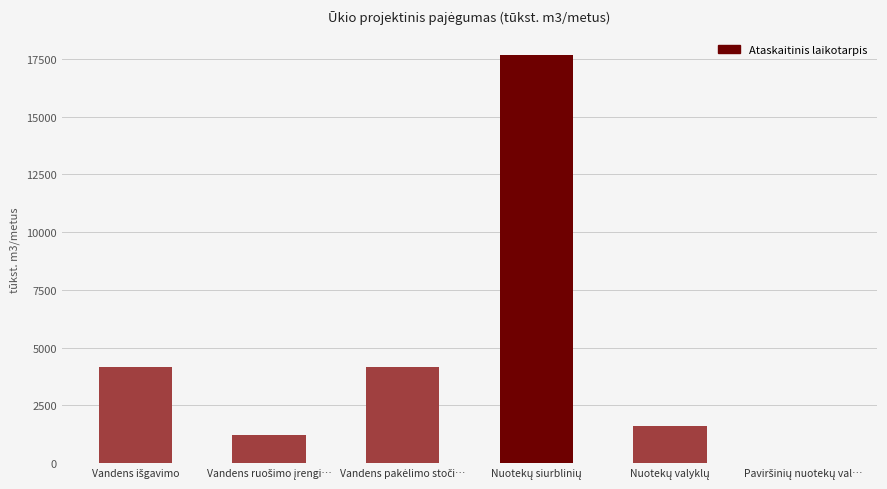

What is the sum of all values?

28804